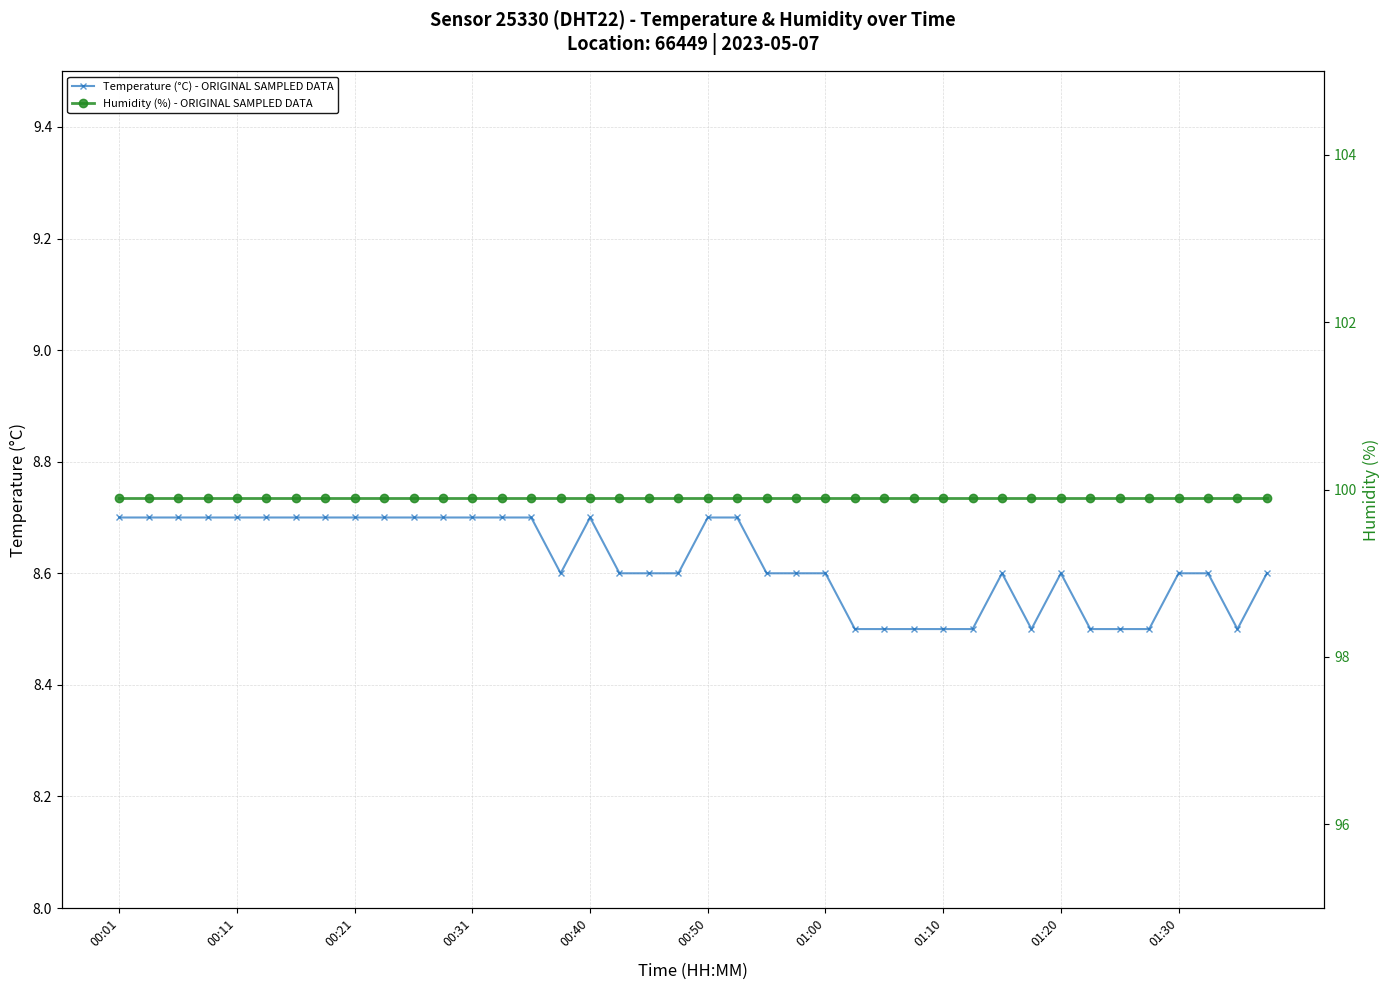

True or false: Humidity (%) - ORIGINAL SAMPLED DATA and Temperature (°C) - ORIGINAL SAMPLED DATA cross at least once.

False